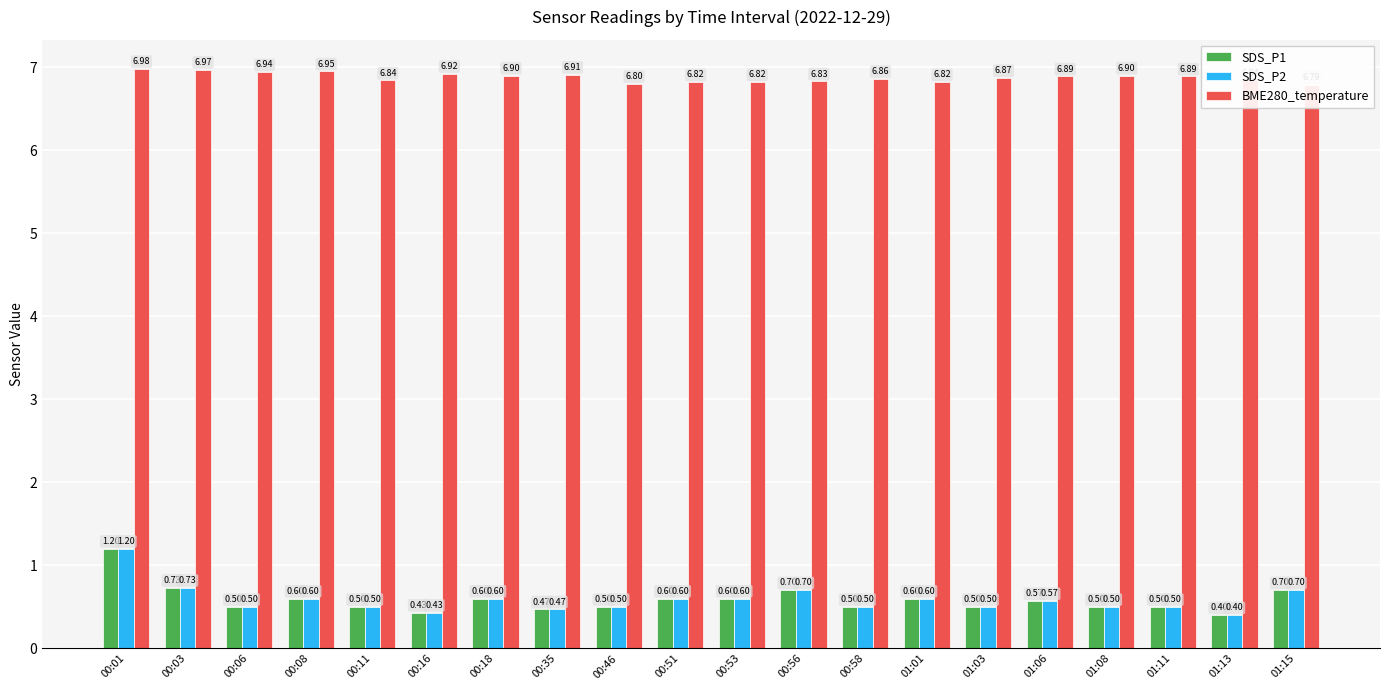

How many SDS_P2 values are between 0 and 1?

19